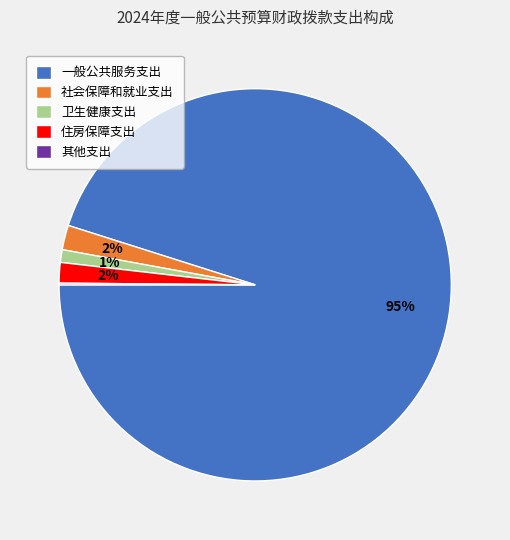

To the nearest percent, what is the difference between the largest and smallest slice percentages?

95%